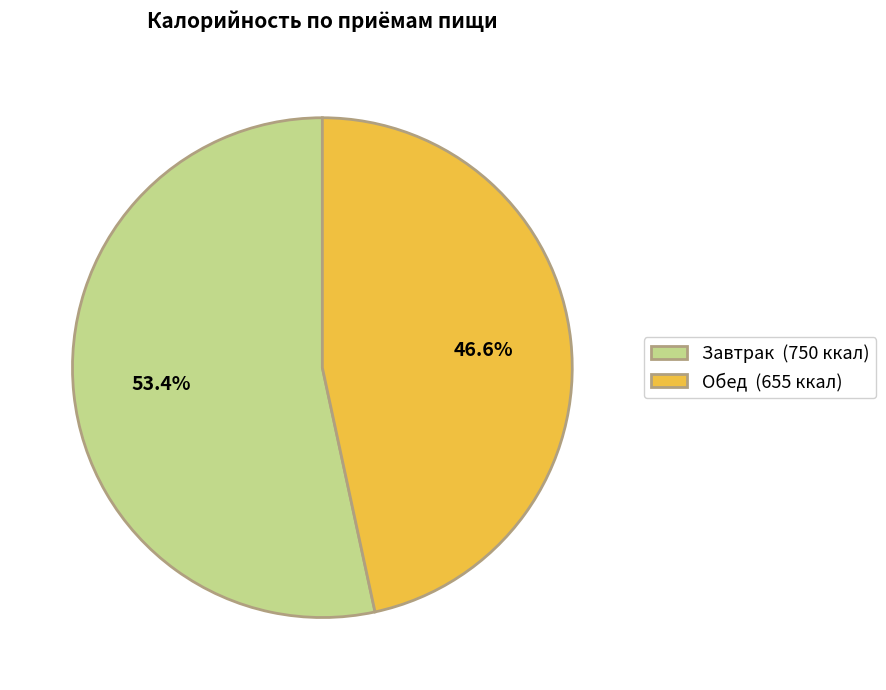

Rank the categories by value from highest to lowest.

Завтрак, Обед